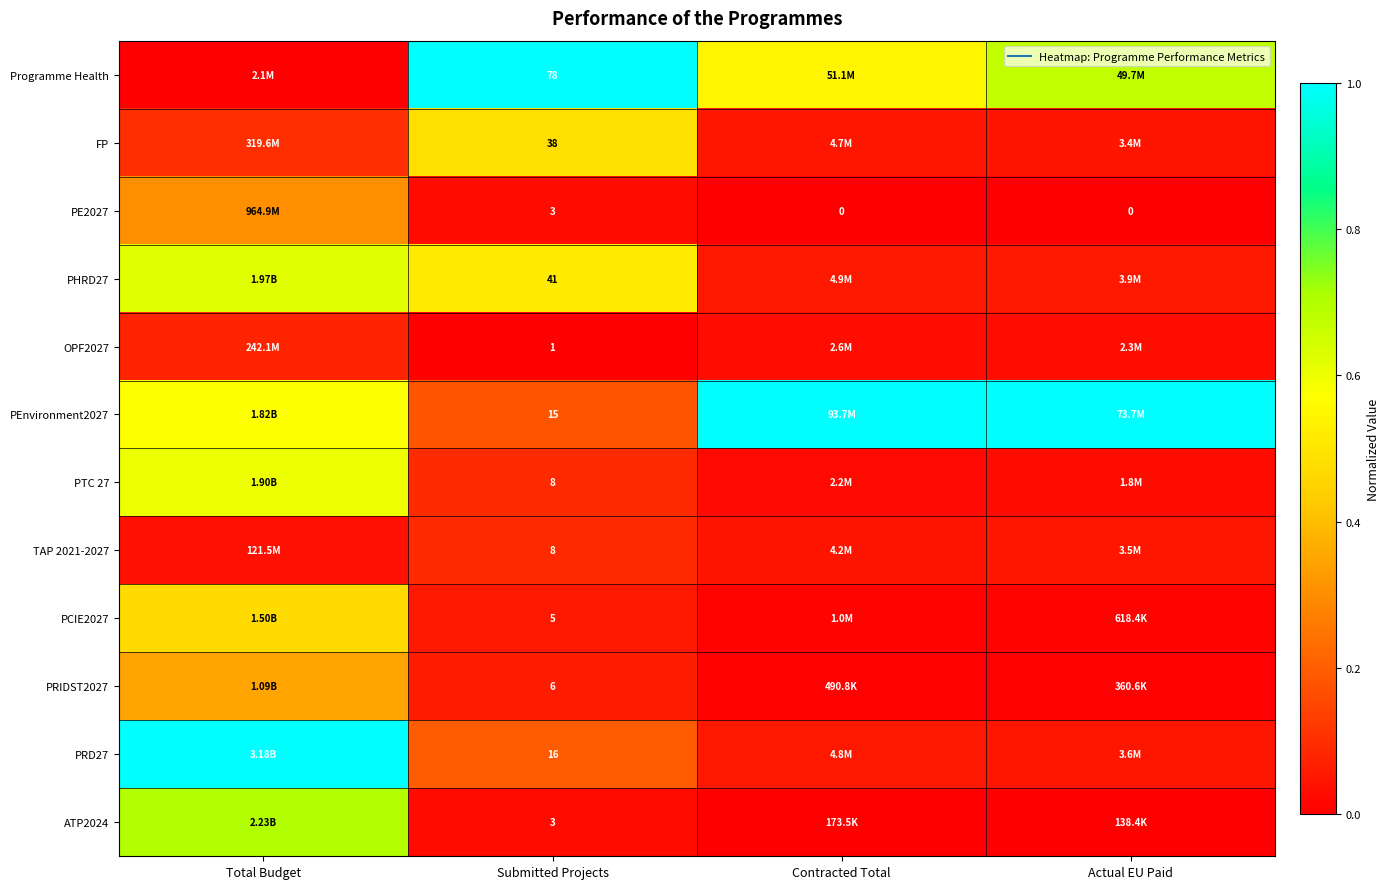

Where is PTC 27 nearest to the value 0?

Contracted Total